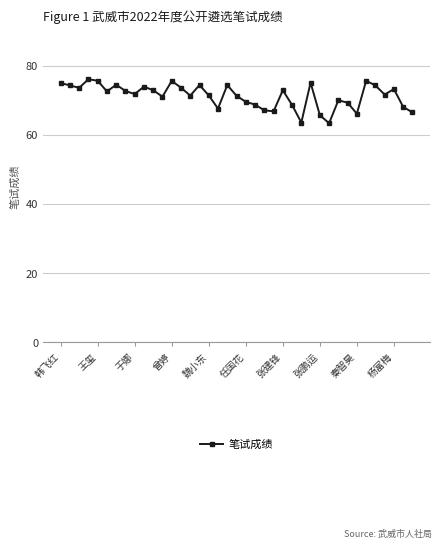

True or false: there are more than 1 points higher than both neighbors.

True